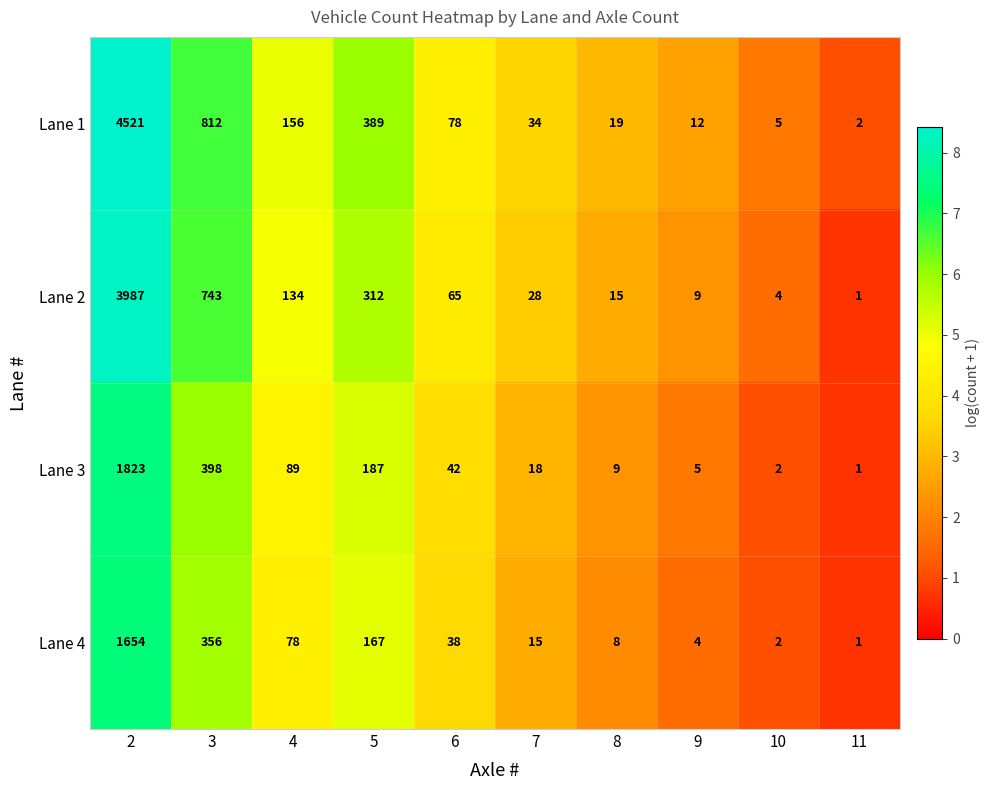

What is the total value across all series at 5?

1055